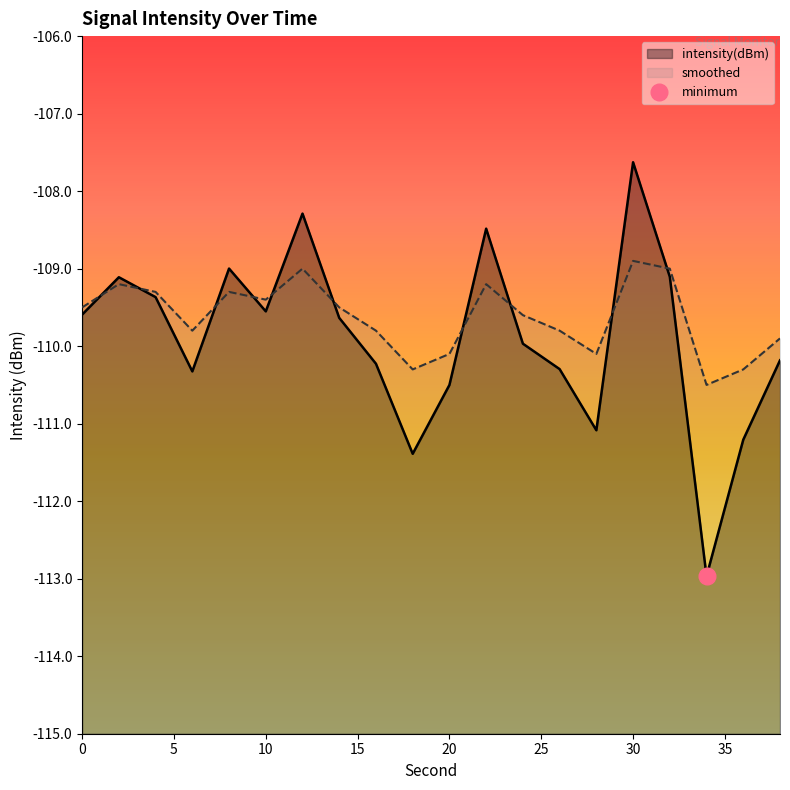

Which series has the largest range (max minus min)?

intensity(dBm)